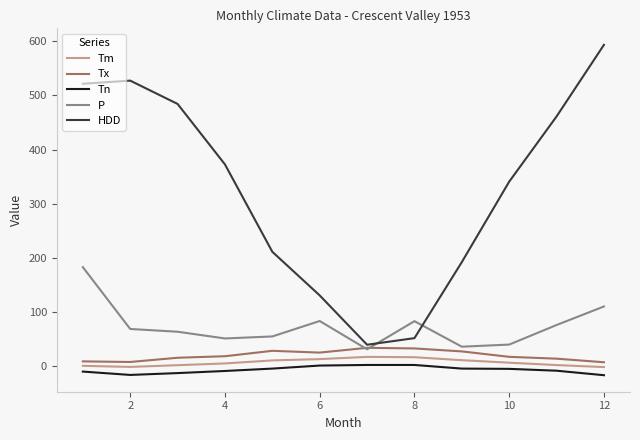

Which series has the largest range (max minus min)?

HDD